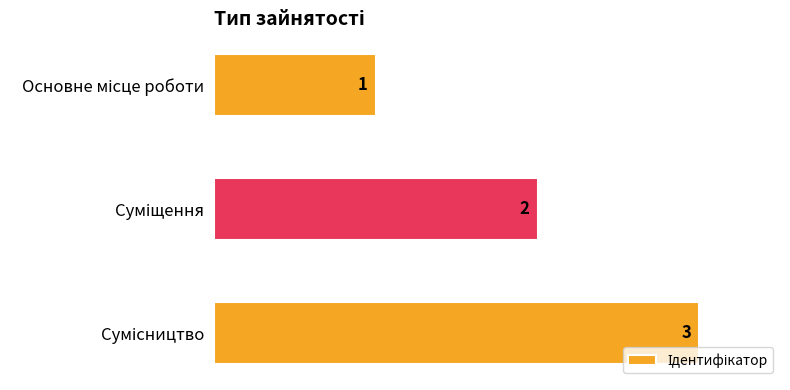

What is the sum of all values?

6